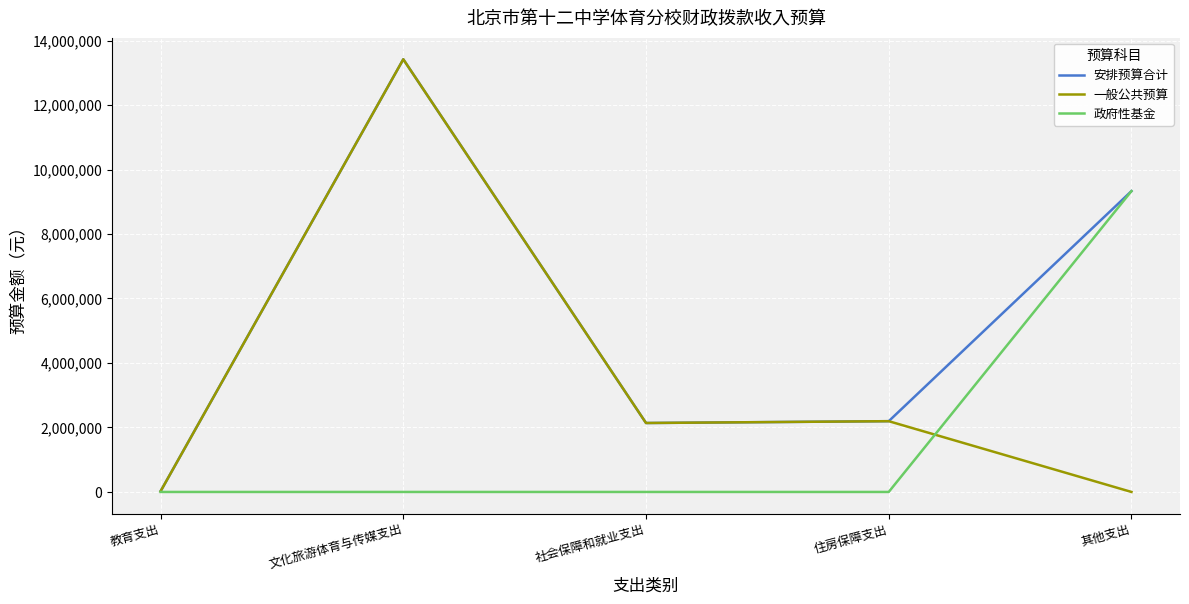

At how many categories does at least one series exceed 5573950?

2